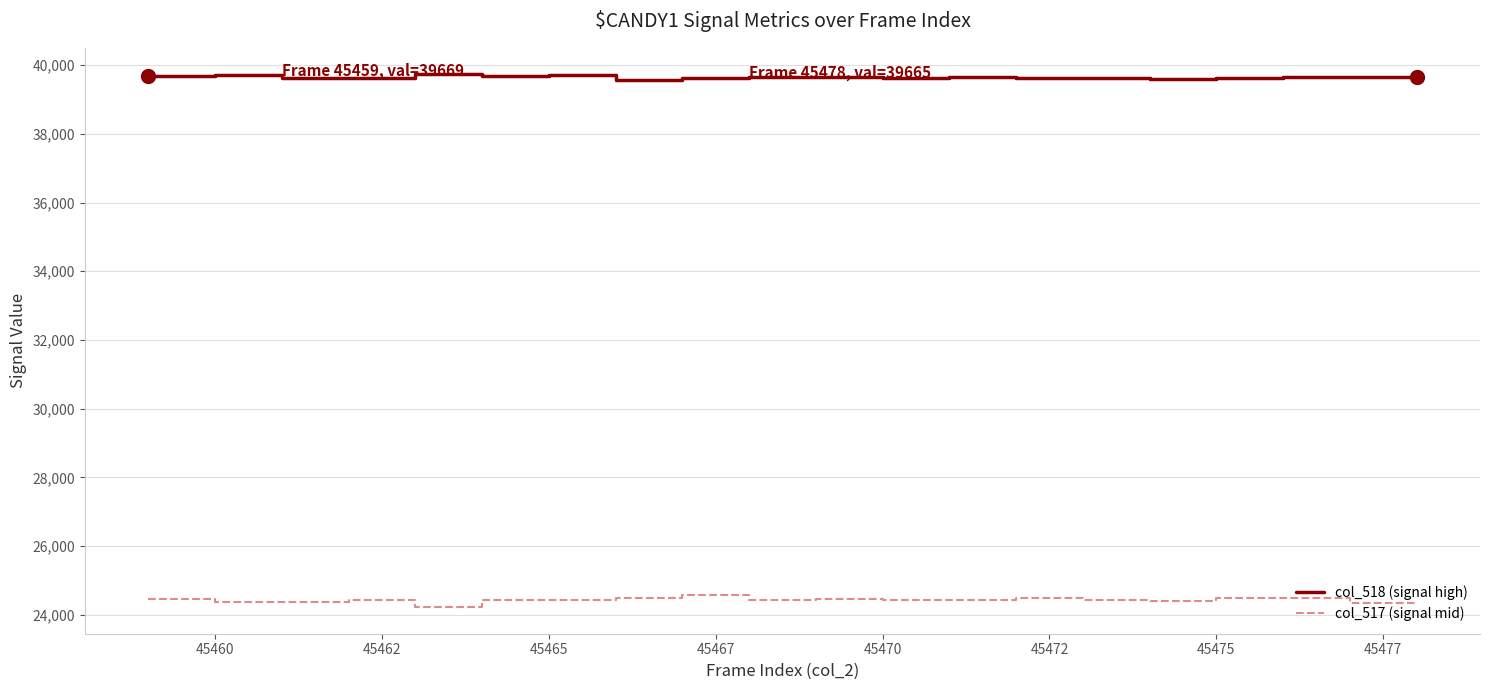

List the series in order of their peak value, highest first.

col_518 (signal high), col_517 (signal mid)